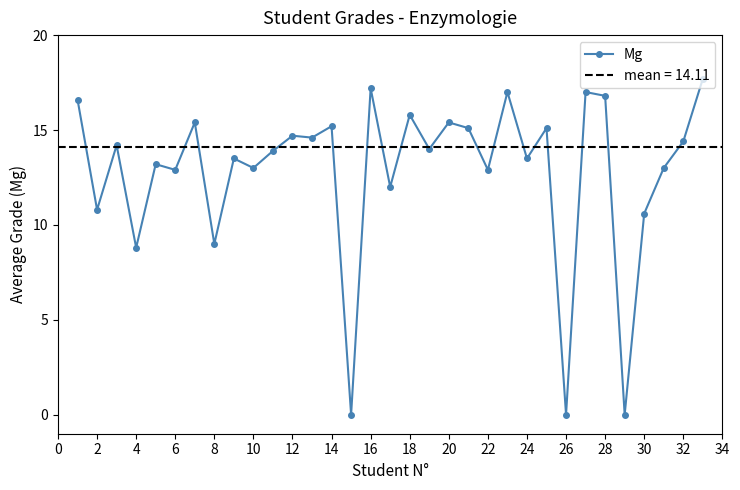

The Mg series shows 14.7 at 12. True or false?

True